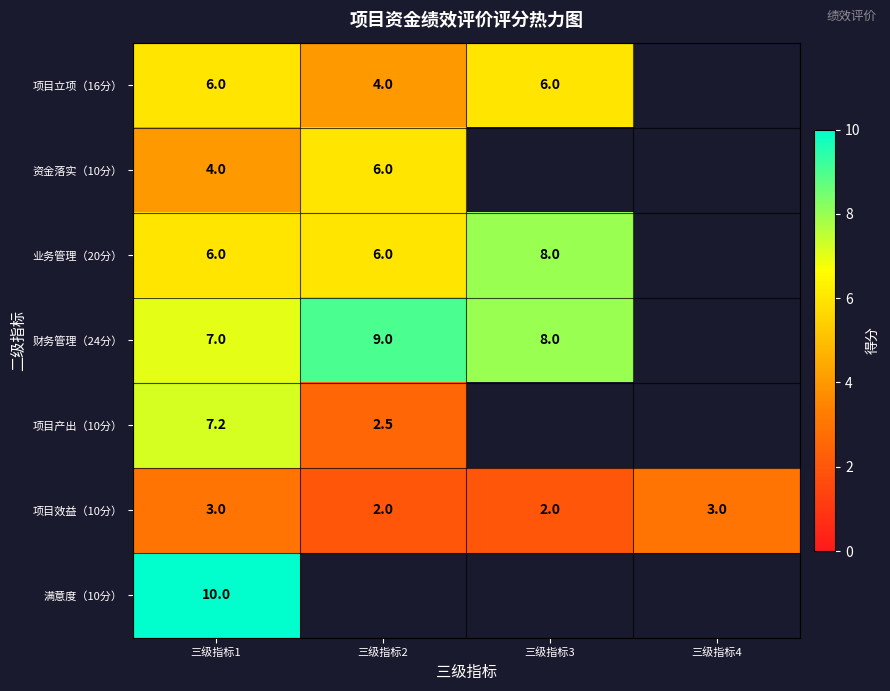

True or false: 项目效益（10分） has a value of 2.0 at 三级指标2.

True